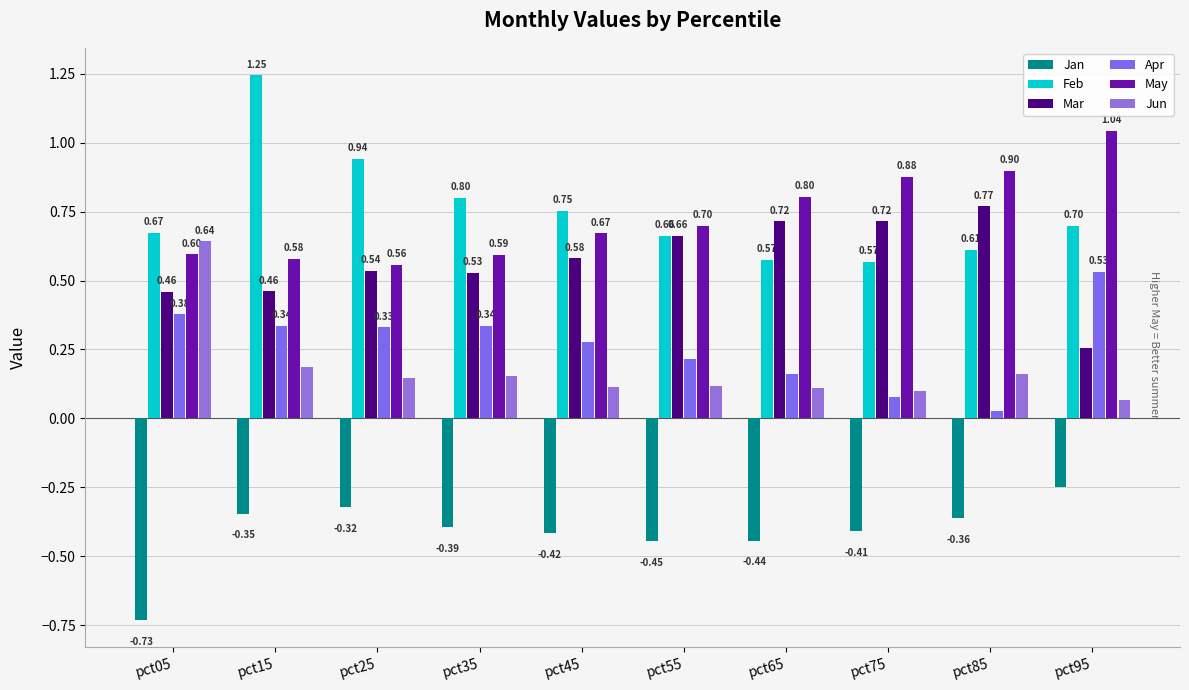

The value of May at pct25 is 1.0. True or false?

False